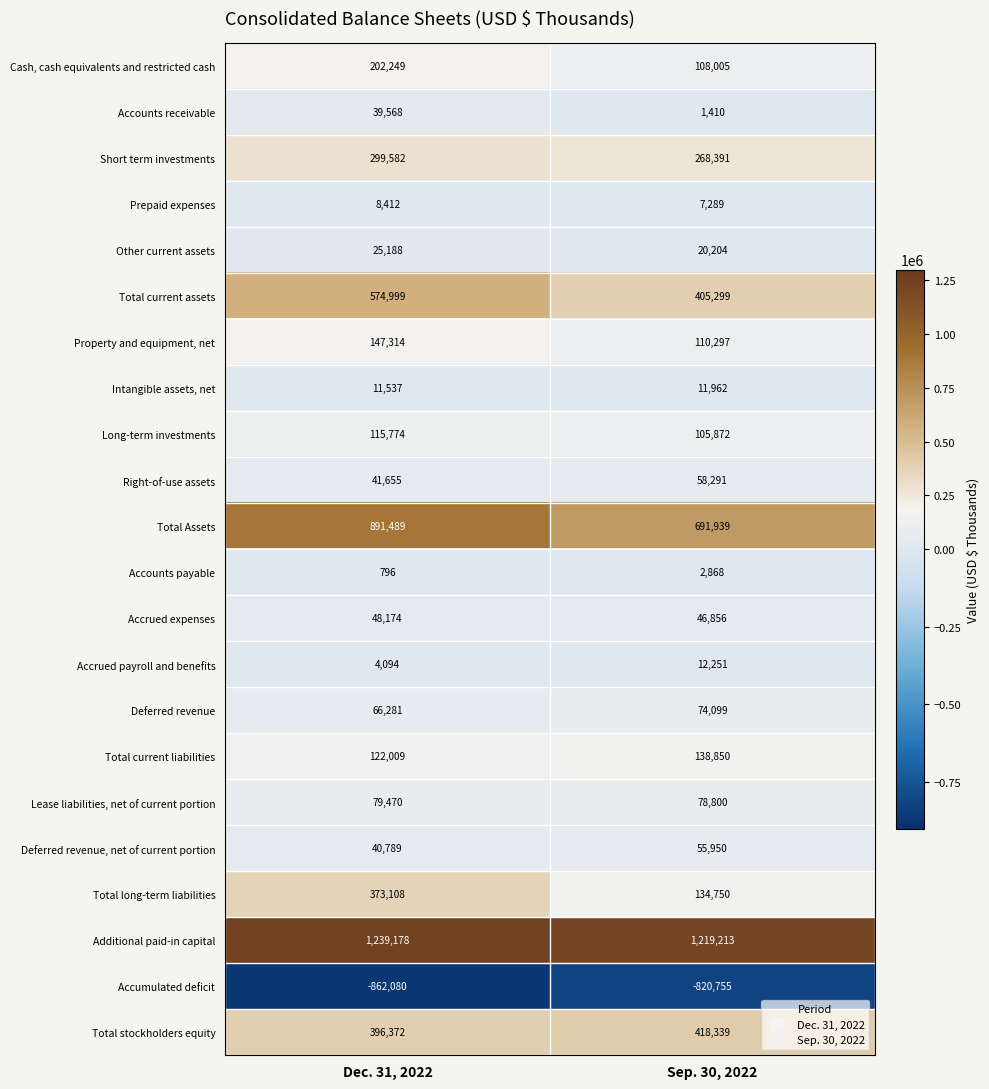

What is the sum of all Cash, cash equivalents and restricted cash values?

310254